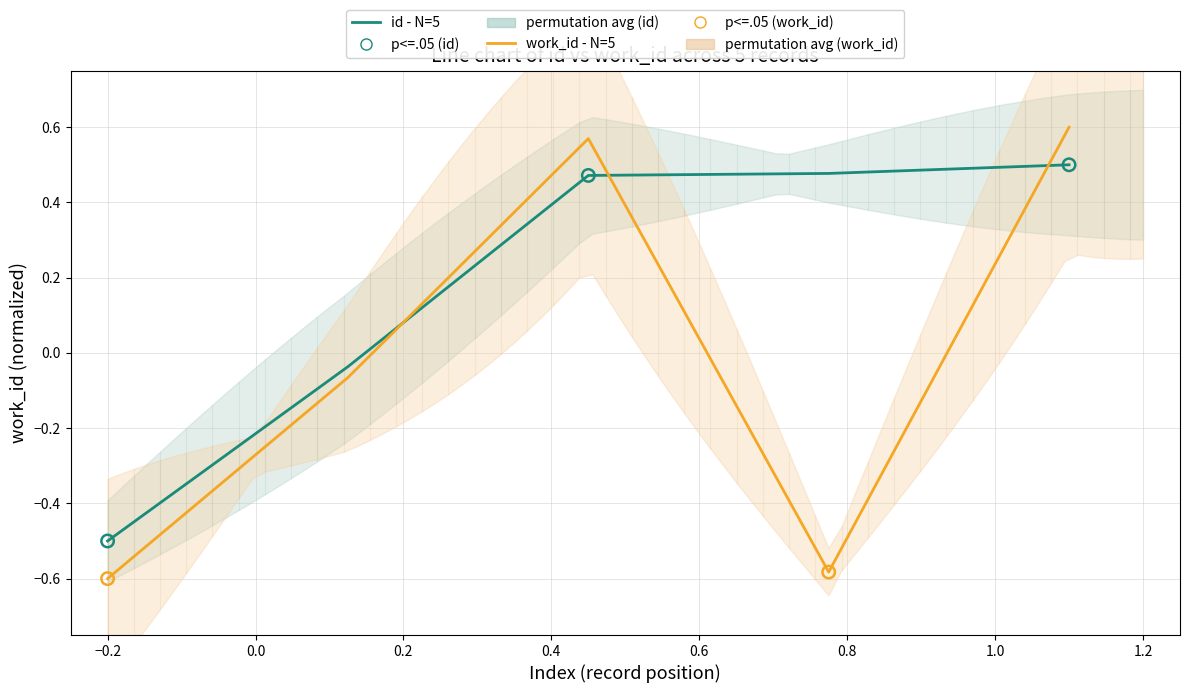

At how many categories does at least one series exceed 0?

3